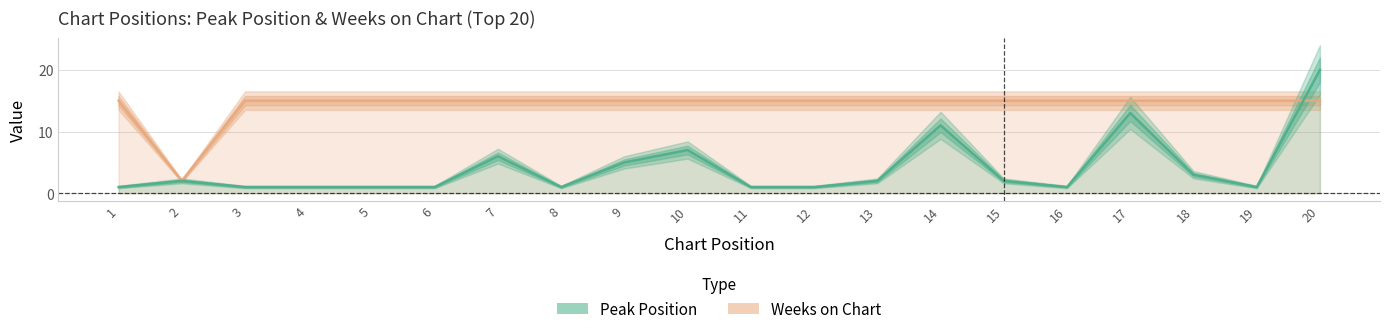

Reading left to right, what are all the values shown in this chart?

Peak Position: 1	2	1	1	1	1	6	1	5	7	1	1	2	11	2	1	13	3	1	20
Weeks on Chart: 15	2	15	15	15	15	15	15	15	15	15	15	15	15	15	15	15	15	15	15